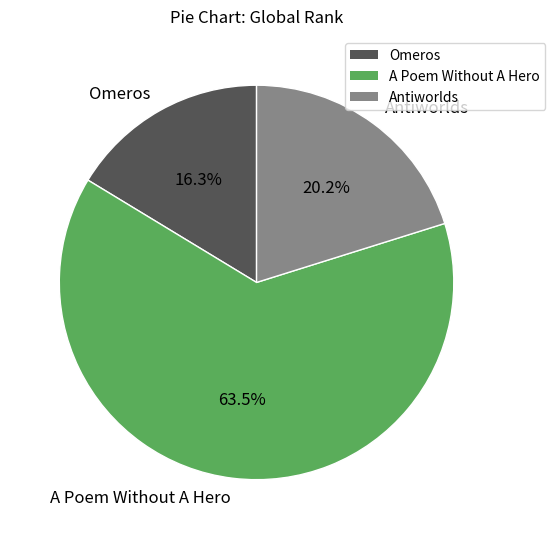

To the nearest percent, what portion does Antiworlds represent?

20%